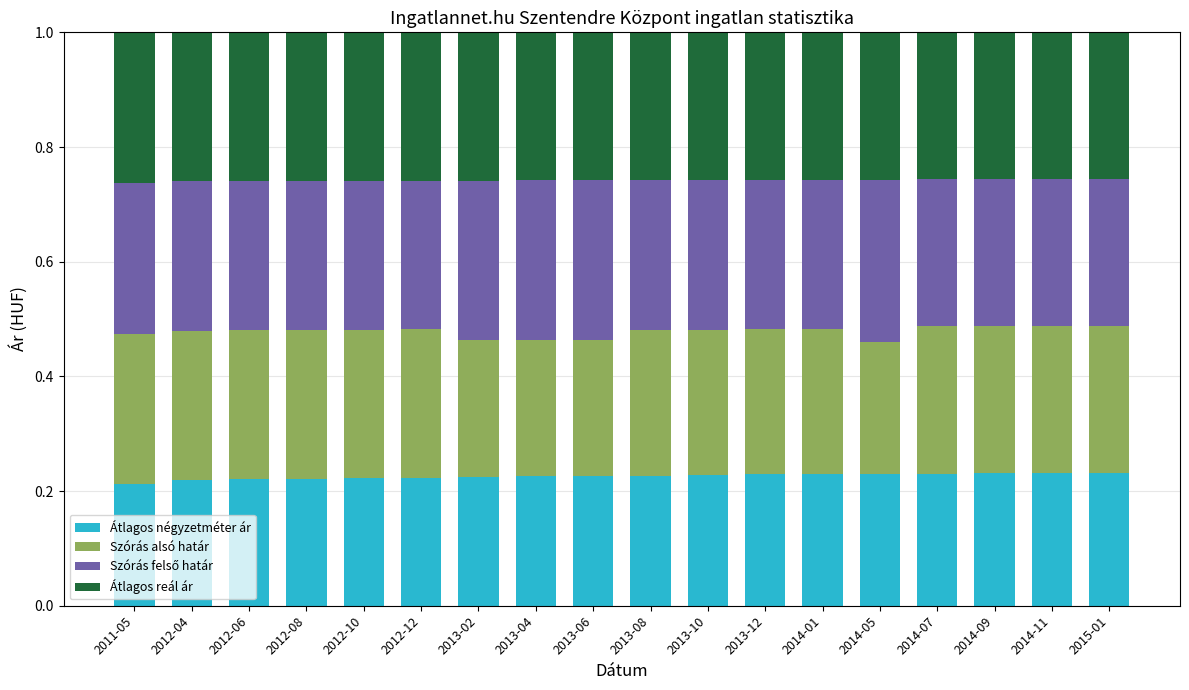

What is the total value across all series at 2013-04?

1.0